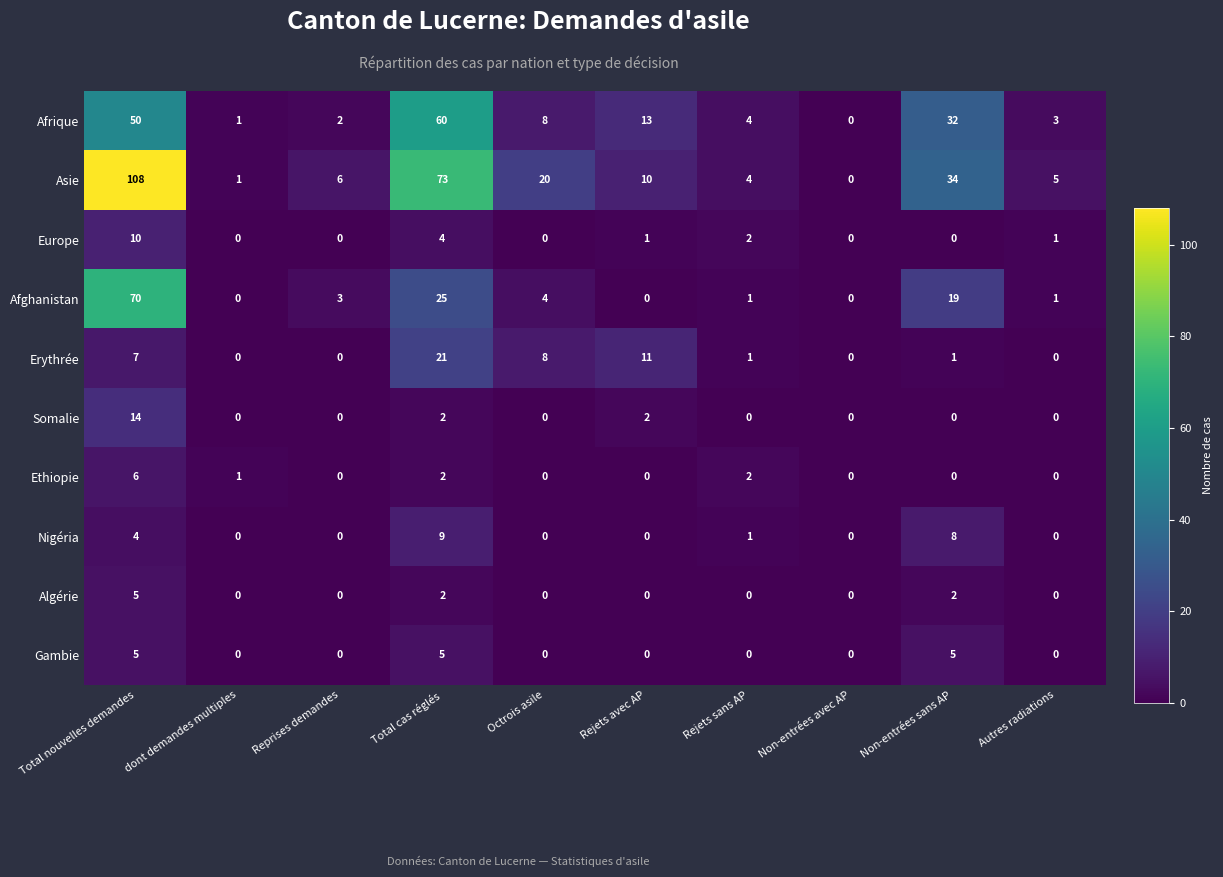

Where is Europe nearest to the value 5?

Total cas réglés